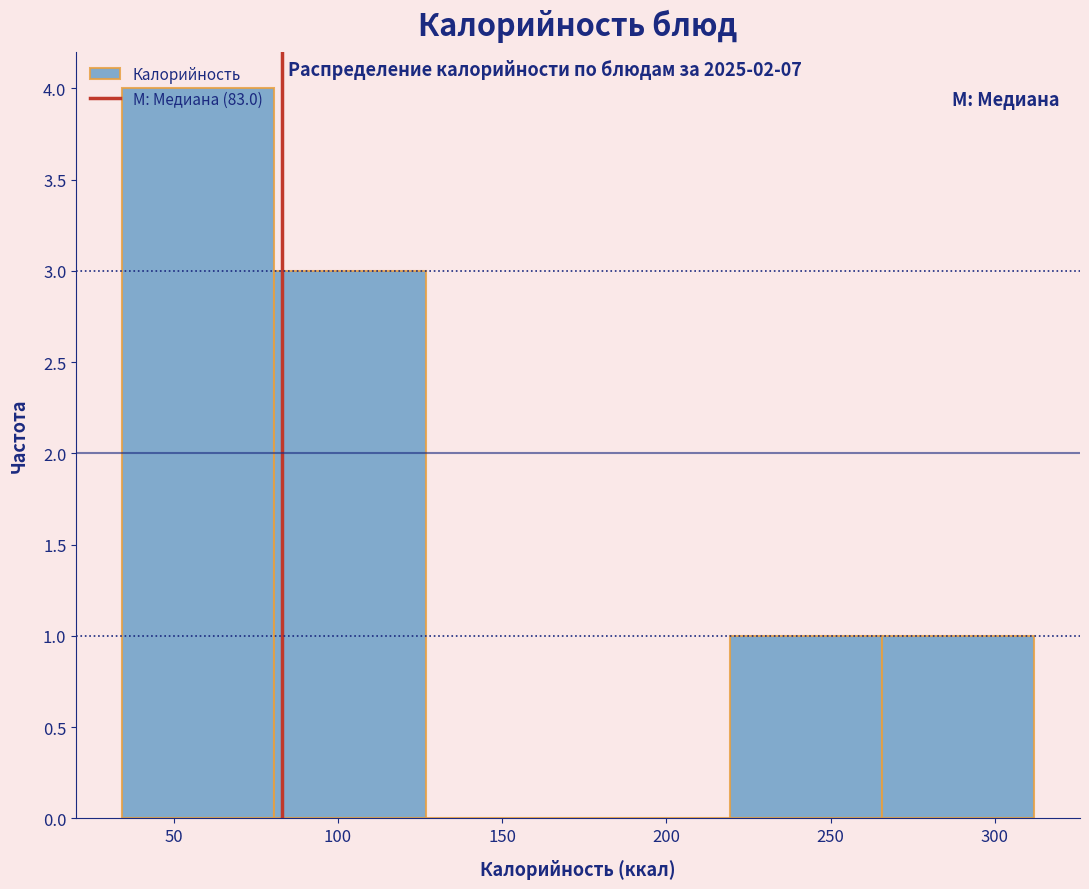

Which range on the x-axis has the tallest bar?

35 to 80